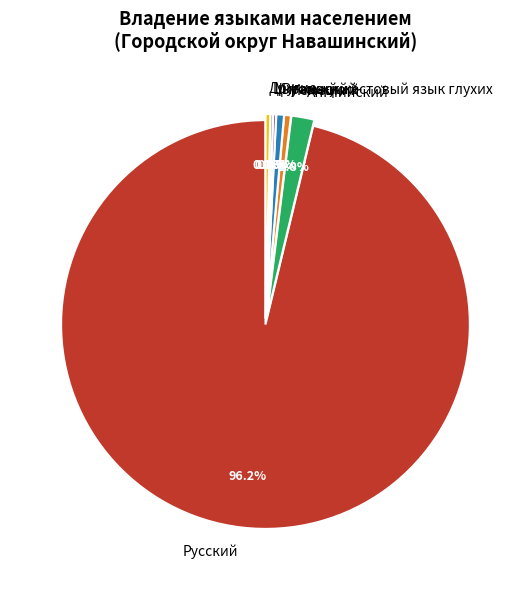

Which category has the biggest portion of the pie?

Русский